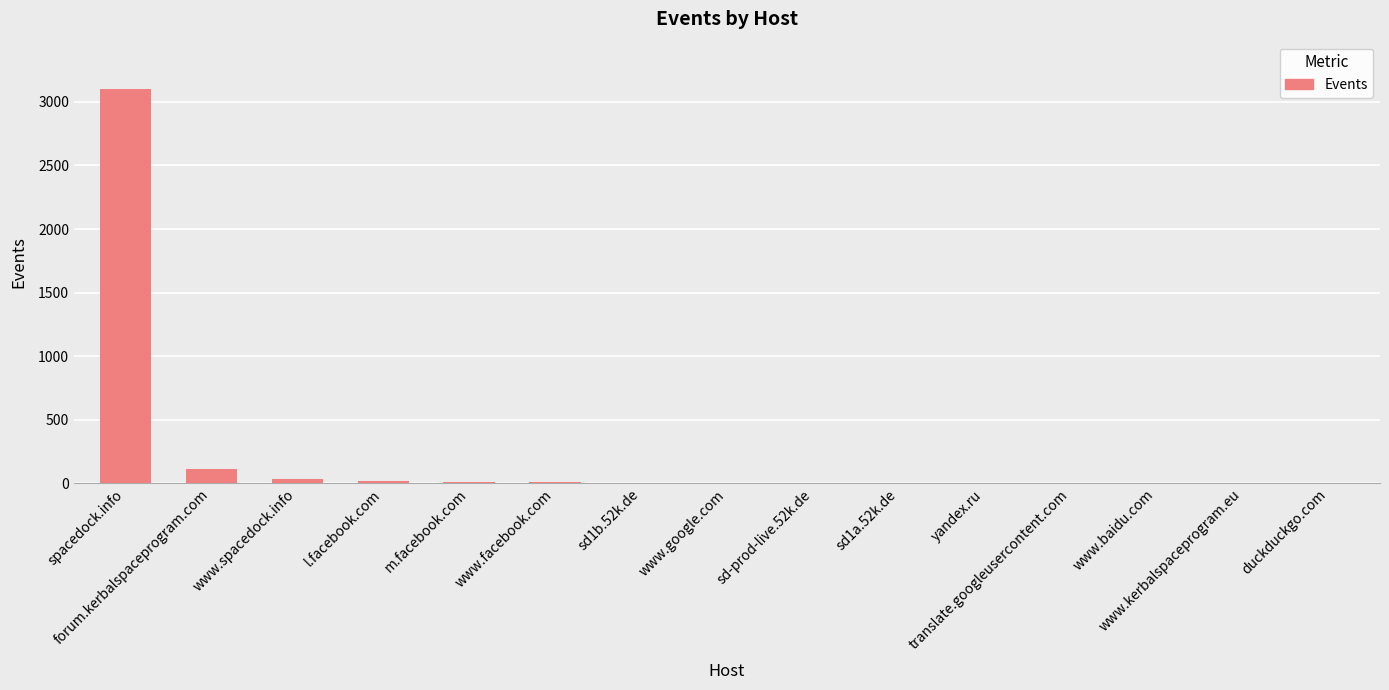

The value at sd1b.52k.de is 5. True or false?

True